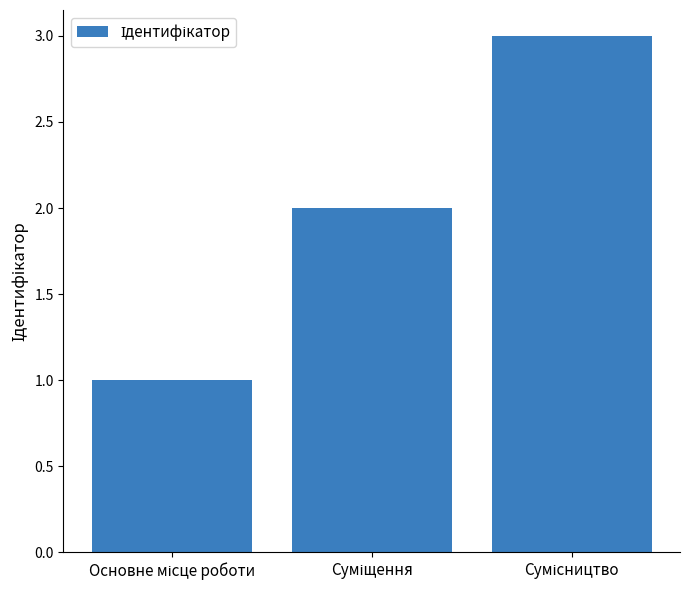

What is the sum of all values?

6